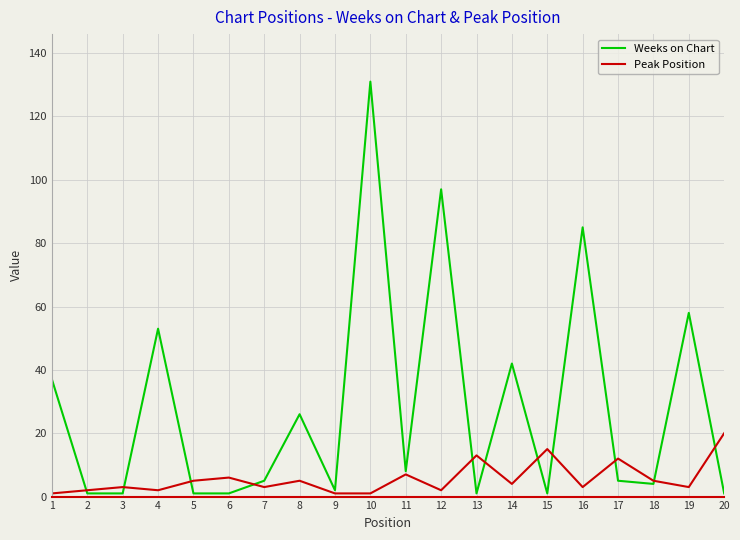

Reading right to left, list all the values displayed in this chart.

Weeks on Chart: 20=1	19=58	18=4	17=5	16=85	15=1	14=42	13=1	12=97	11=8	10=131	9=2	8=26	7=5	6=1	5=1	4=53	3=1	2=1	1=37
Peak Position: 20=20	19=3	18=5	17=12	16=3	15=15	14=4	13=13	12=2	11=7	10=1	9=1	8=5	7=3	6=6	5=5	4=2	3=3	2=2	1=1